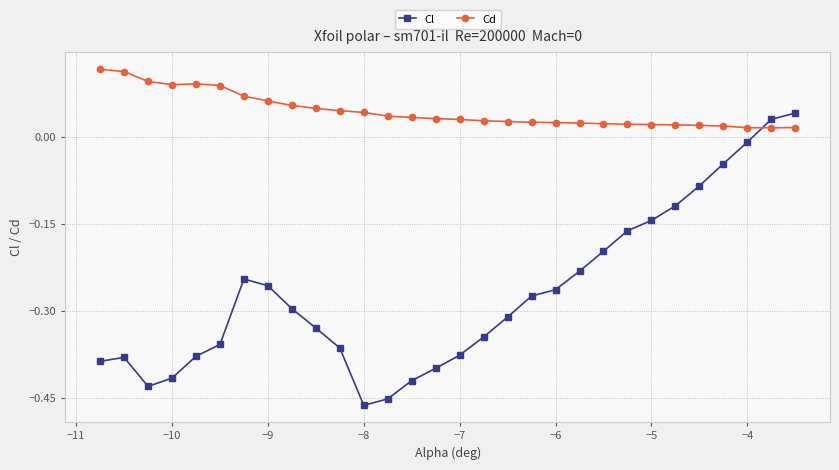

Which series has the largest range (max minus min)?

Cl